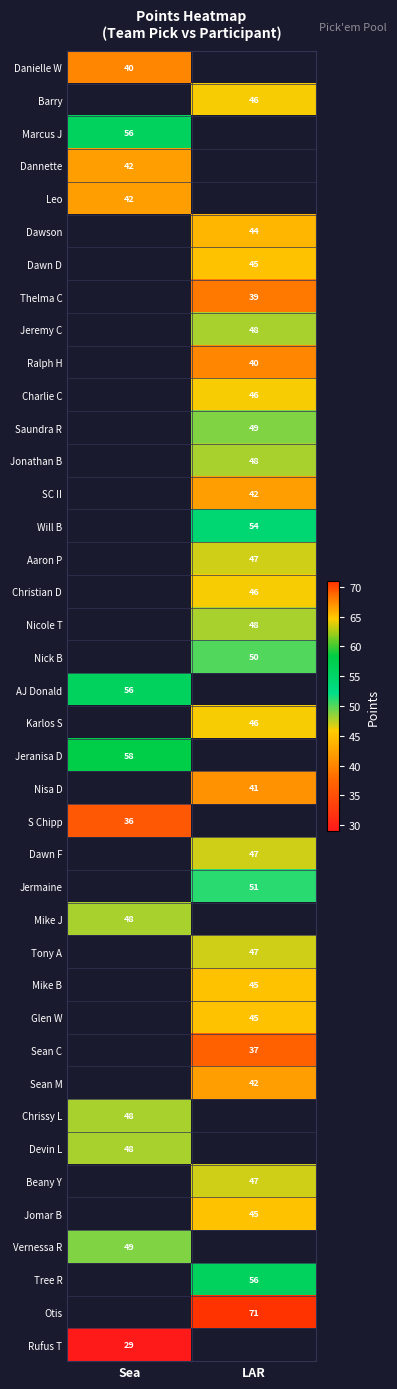

How many data points does each series have?

2